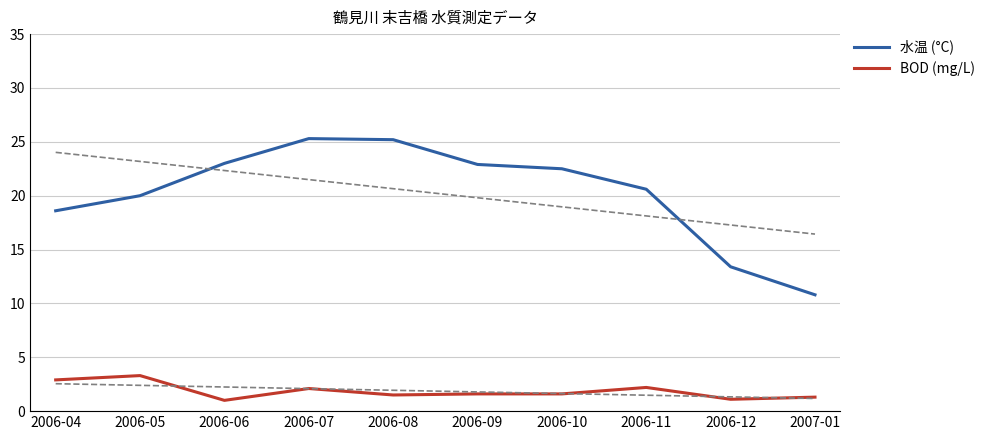

Where is the first local minimum for BOD (mg/L)?

2006-06